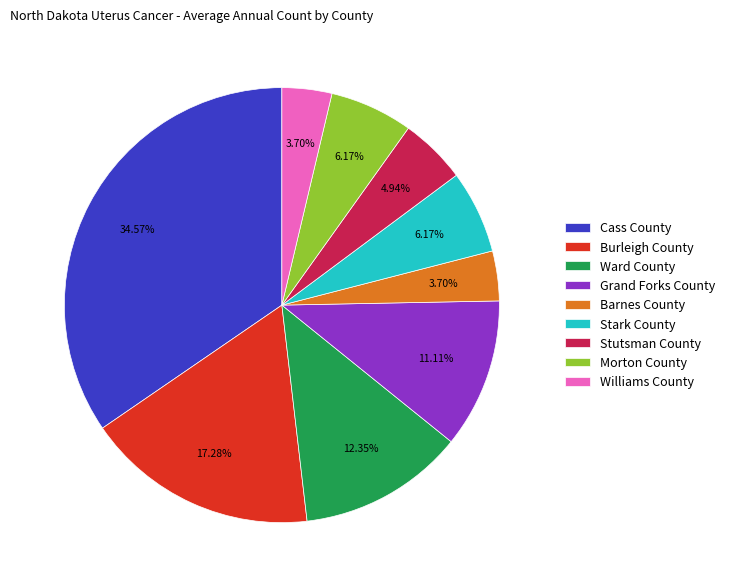

To the nearest percent, what percentage of the pie is Stark County?

6%